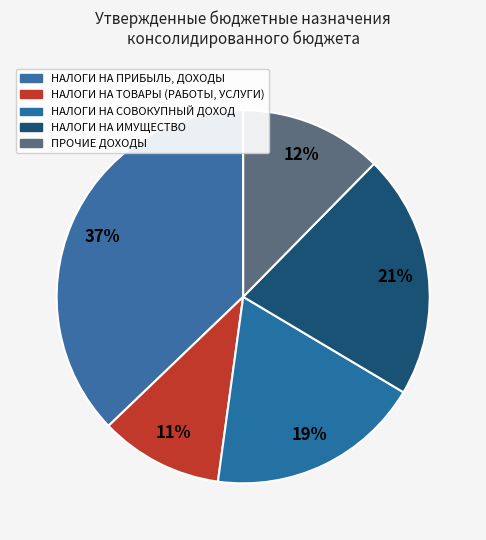

Is it true that ПРОЧИЕ ДОХОДЫ is 3% of the pie?

False